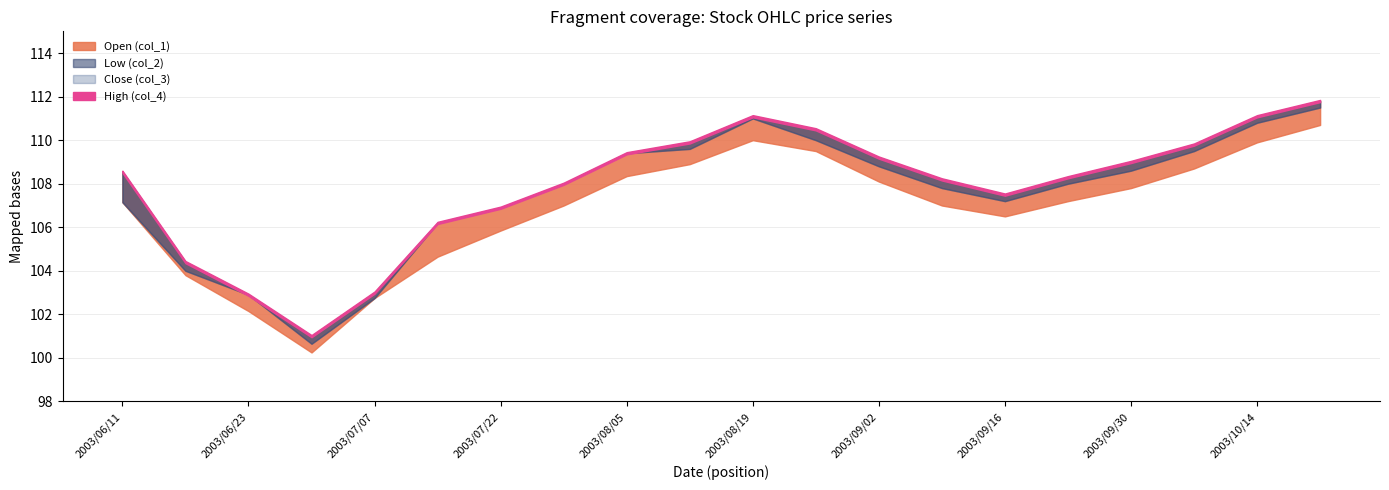

Which series has the largest total across all categories?

col_4